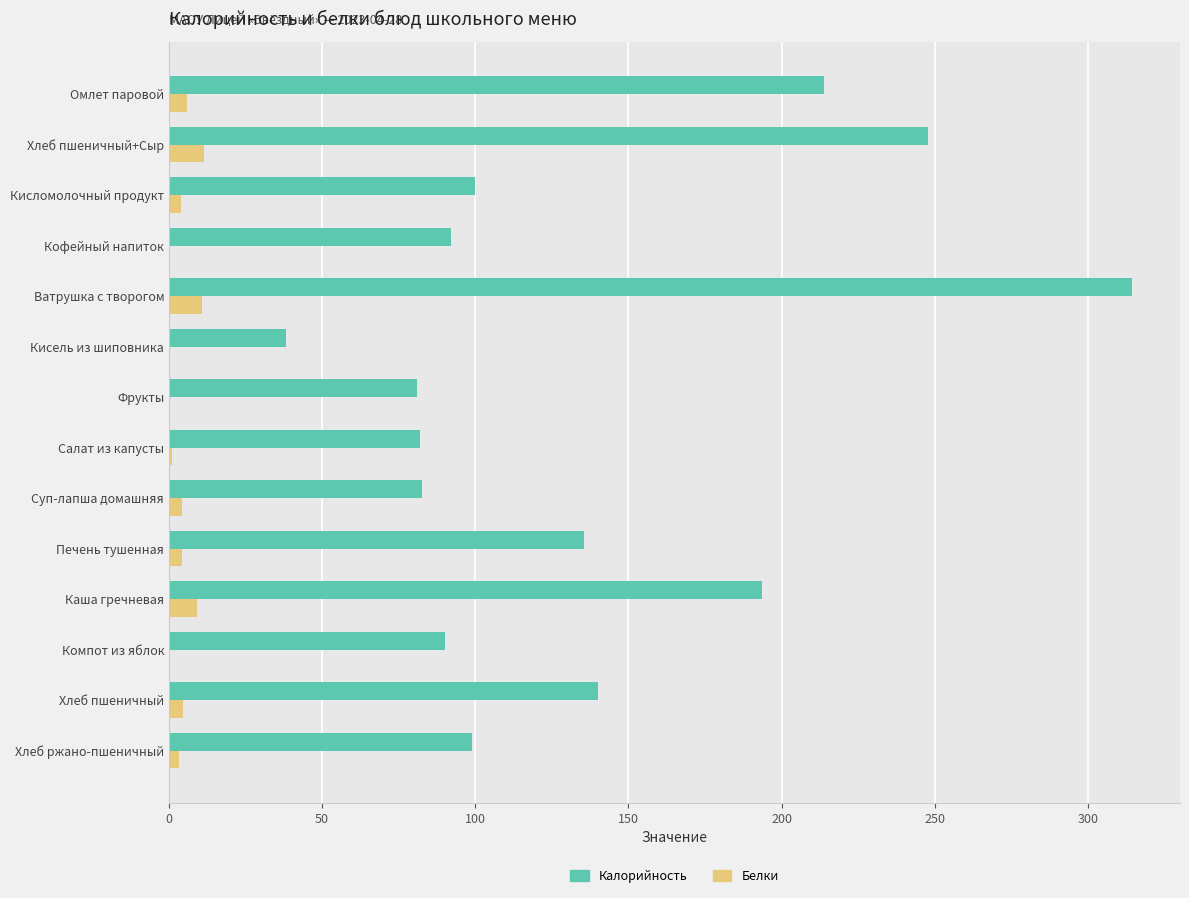

Which series changed the most between Ватрушка с творогом and Хлеб ржано-пшеничный?

Калорийность